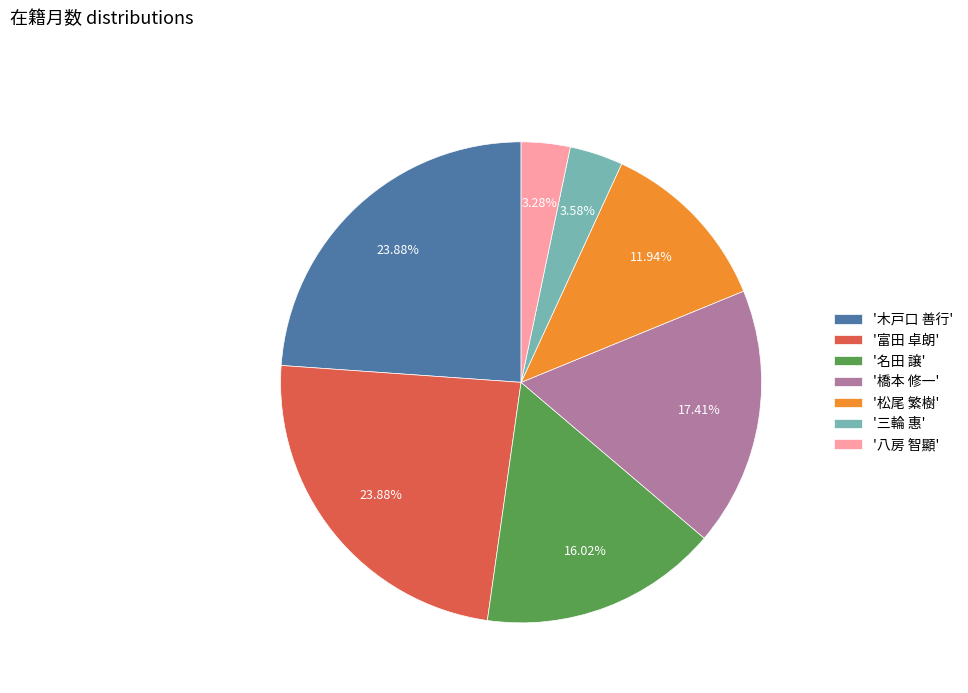

Is there a majority slice in this chart?

No